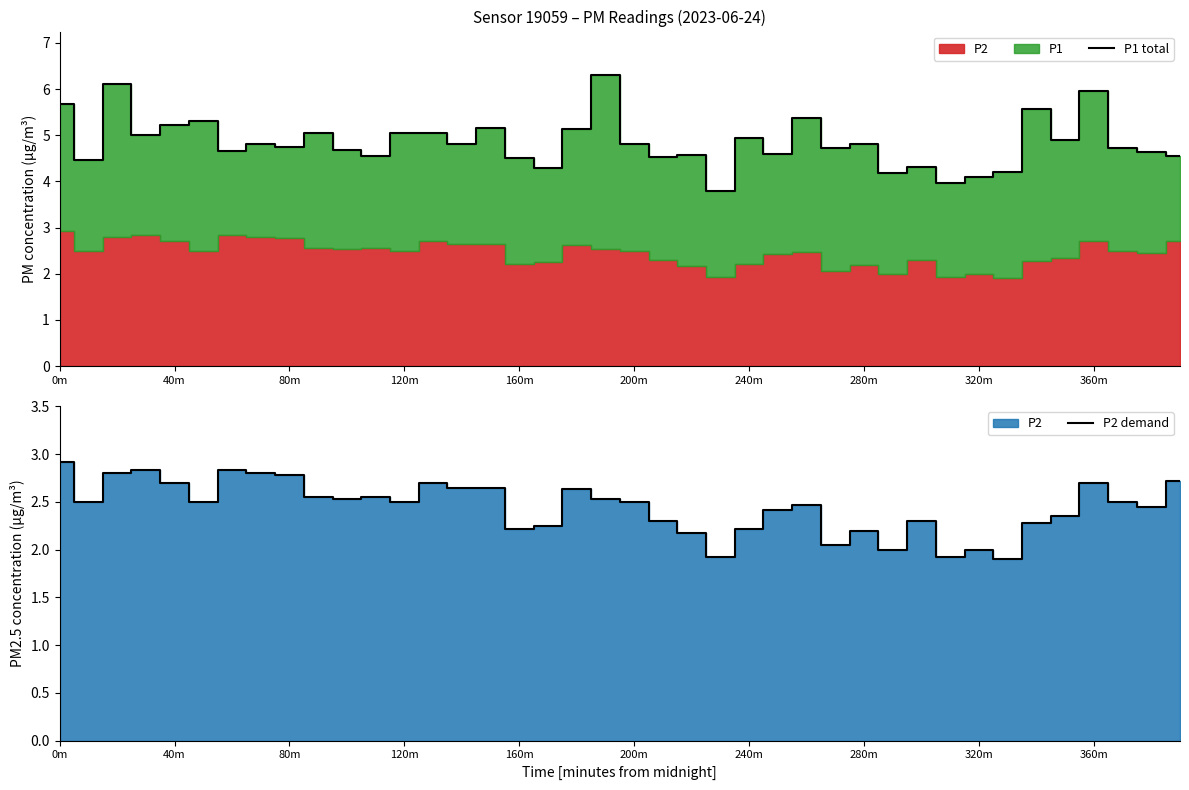

What is the minimum value shown in the chart?

1.9